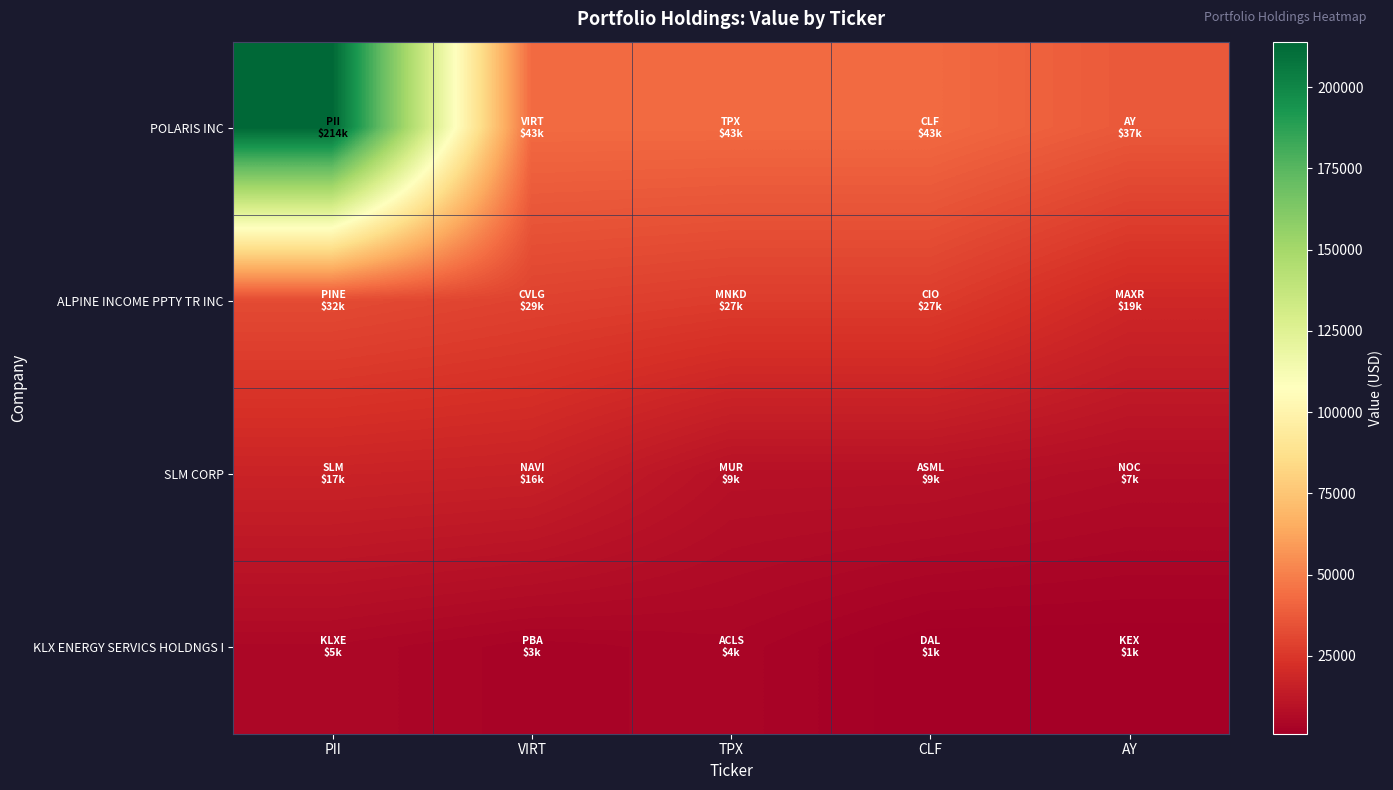

Reading left to right, list all the values displayed in this chart.

POLARIS INC: PII=214000	VIRT=43000	TPX=43000	CLF=43000	AY=37000
ALPINE INCOME PPTY TR INC: PII=32000	VIRT=29000	TPX=27000	CLF=27000	AY=19000
SLM CORP: PII=17000	VIRT=16000	TPX=9000	CLF=9000	AY=7000
KLX ENERGY SERVICS HOLDNGS I: PII=5000	VIRT=3000	TPX=4000	CLF=1000	AY=1000